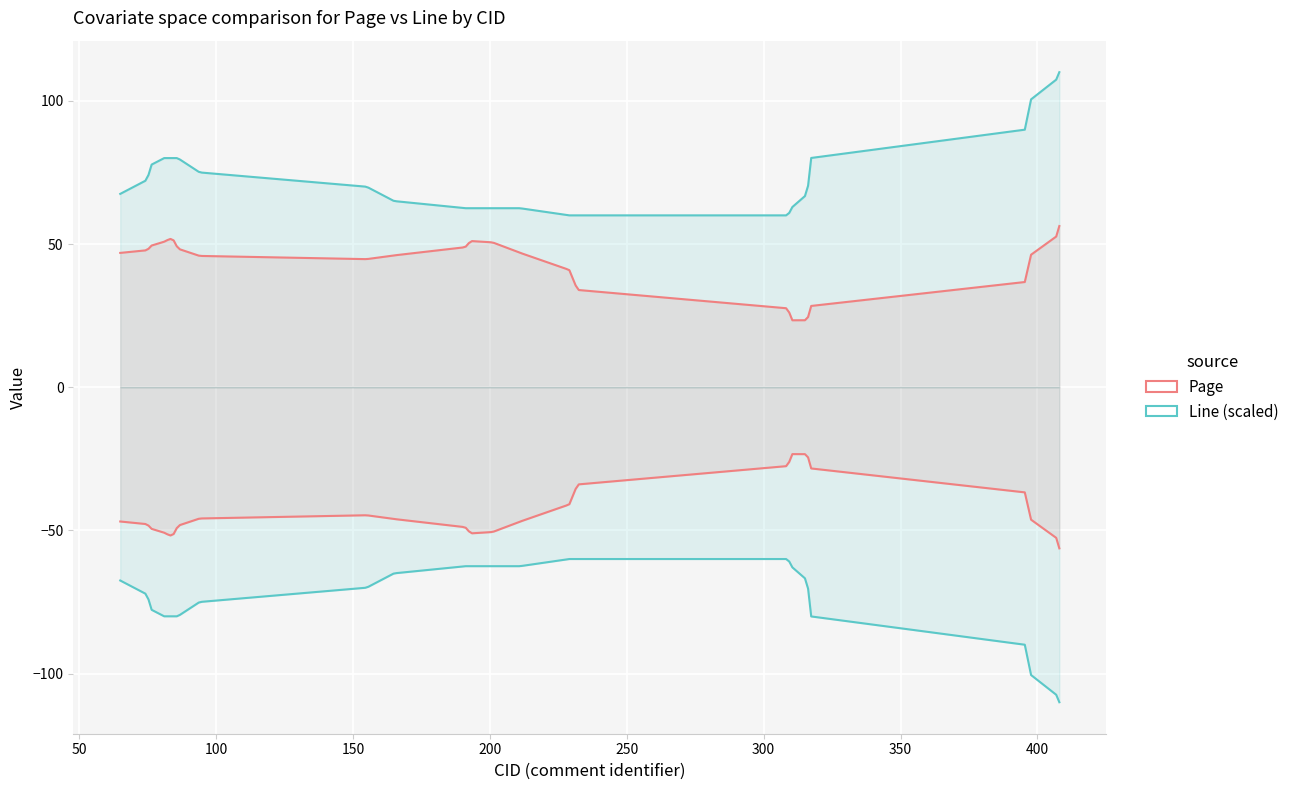

Which series ends up on top after the final intersection of Page and Line?

Line